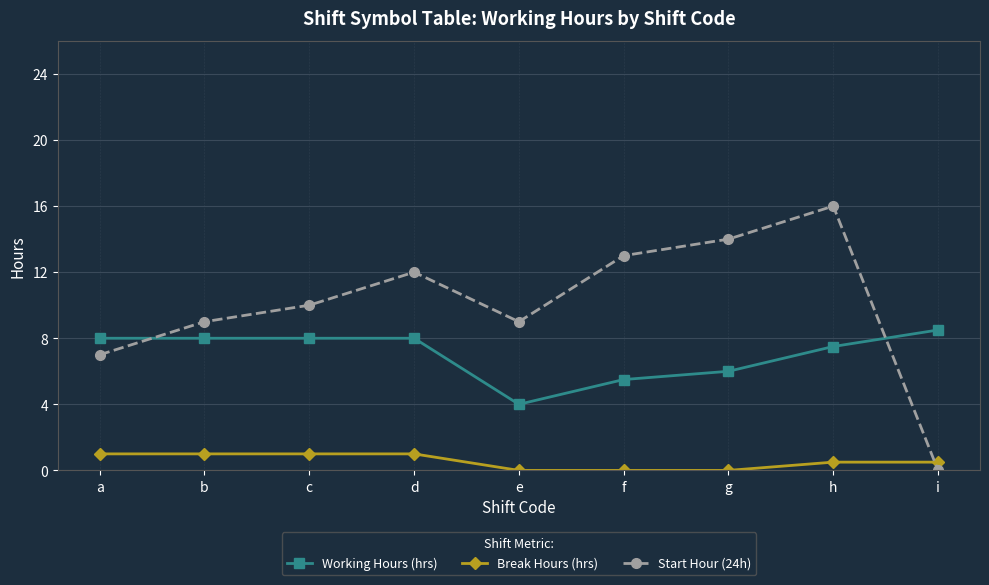

What is the sum of the Break Hours (hrs) values at g and b?

1.0